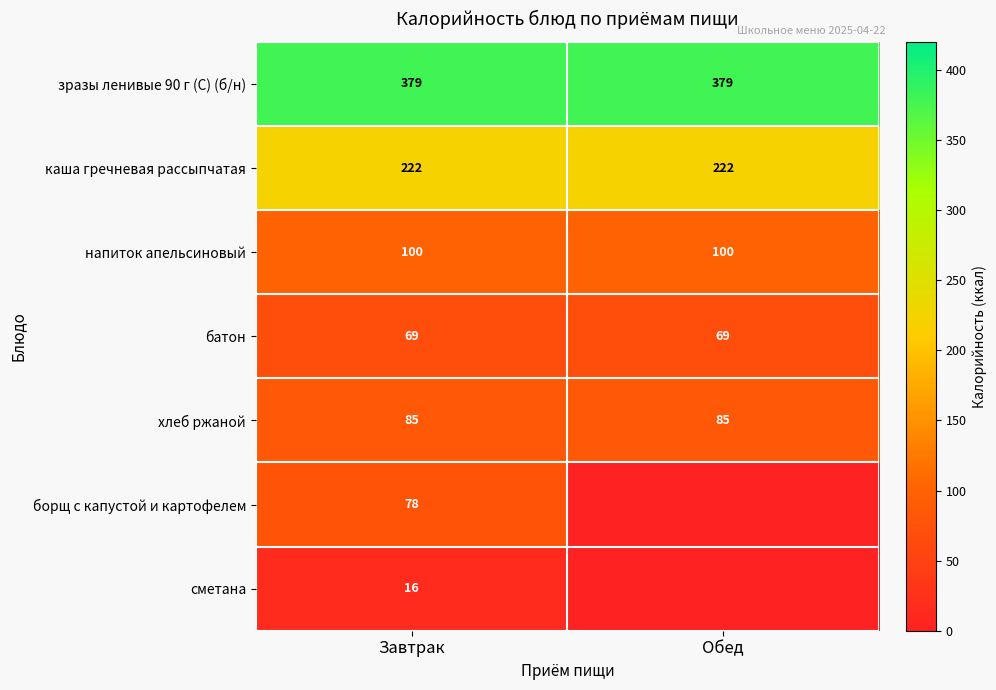

What is the sum of the каша гречневая рассыпчатая values at Завтрак and Обед?

444